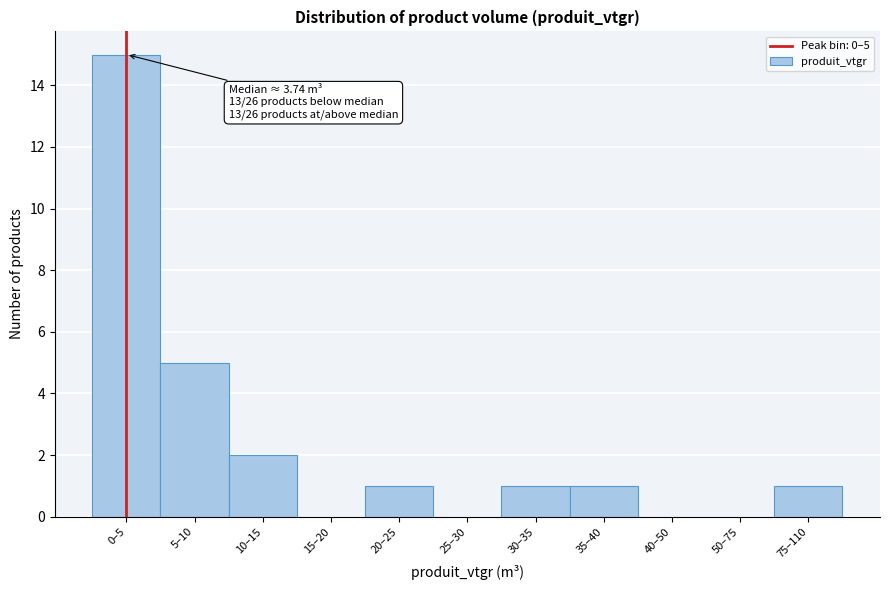

Reading left to right, extract all data points from this chart.

0–5=15	5–10=5	10–15=2	15–20=0	20–25=1	25–30=0	30–35=1	35–40=1	40–50=0	50–75=0	75–110=1